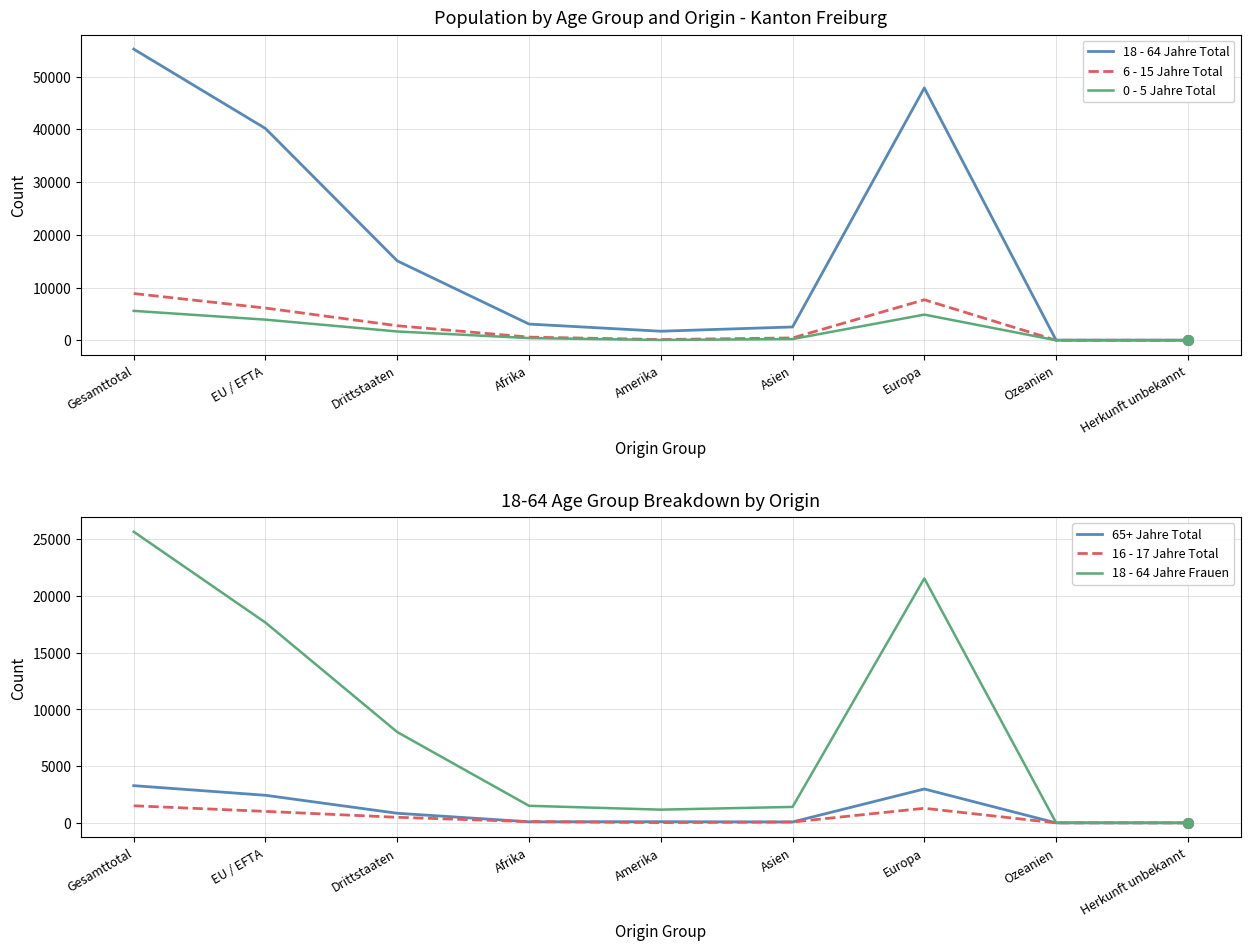

What is the average value of the 18 - 64 Jahre Total series?

18408